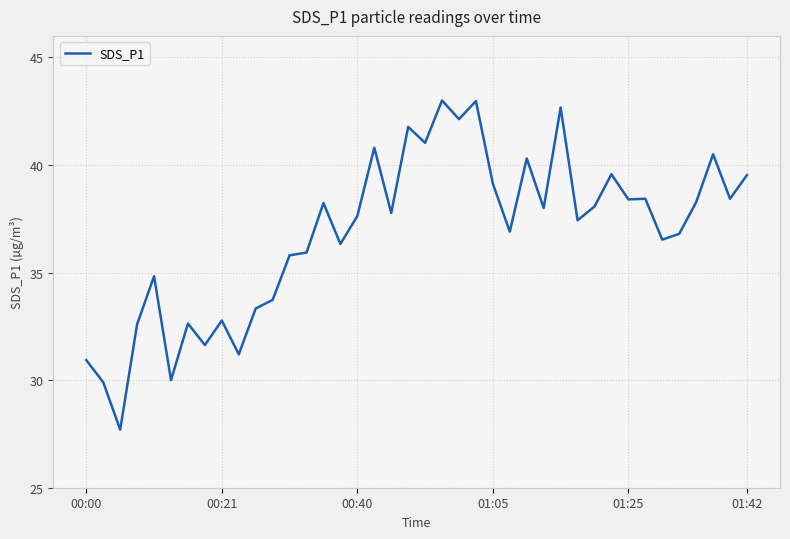

What is the minimum value shown in the chart?

27.7